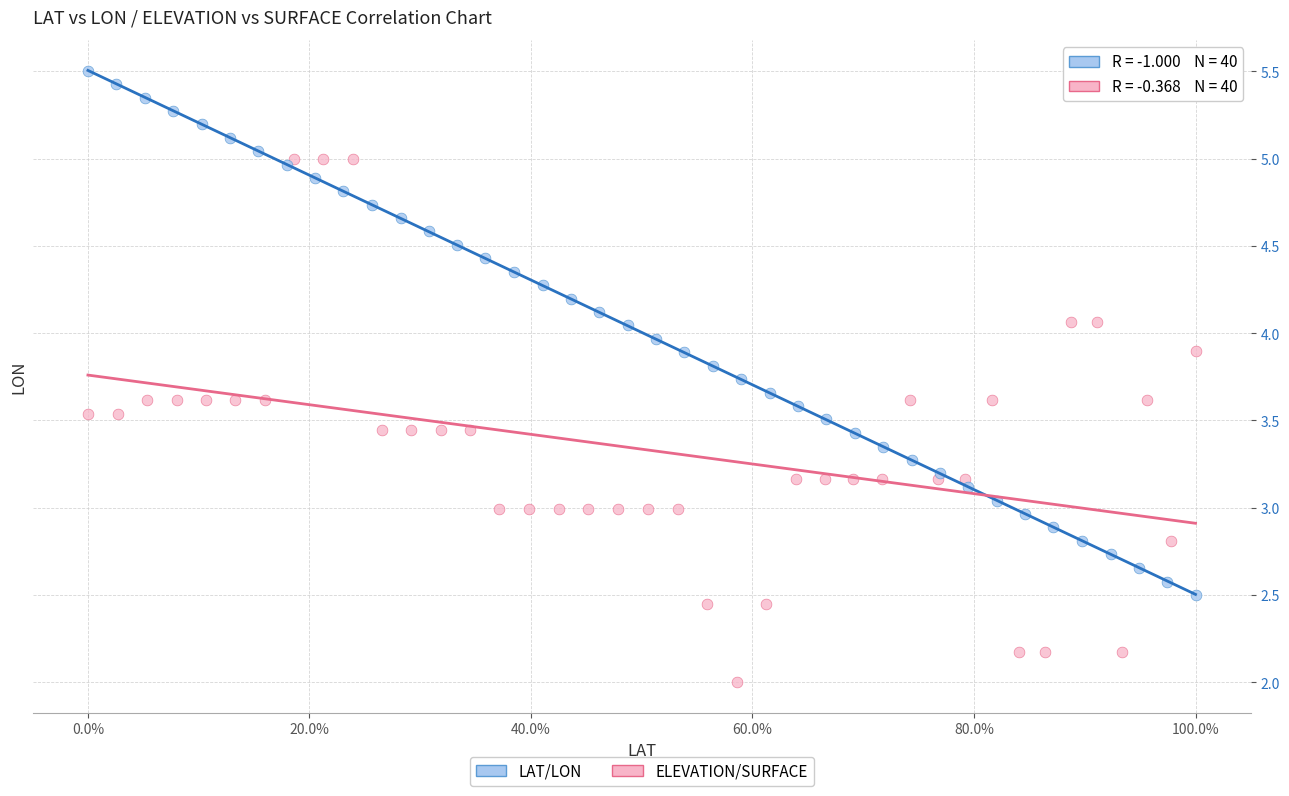

Which series reaches the minimum Y coordinate?

ELEVATION/SURFACE